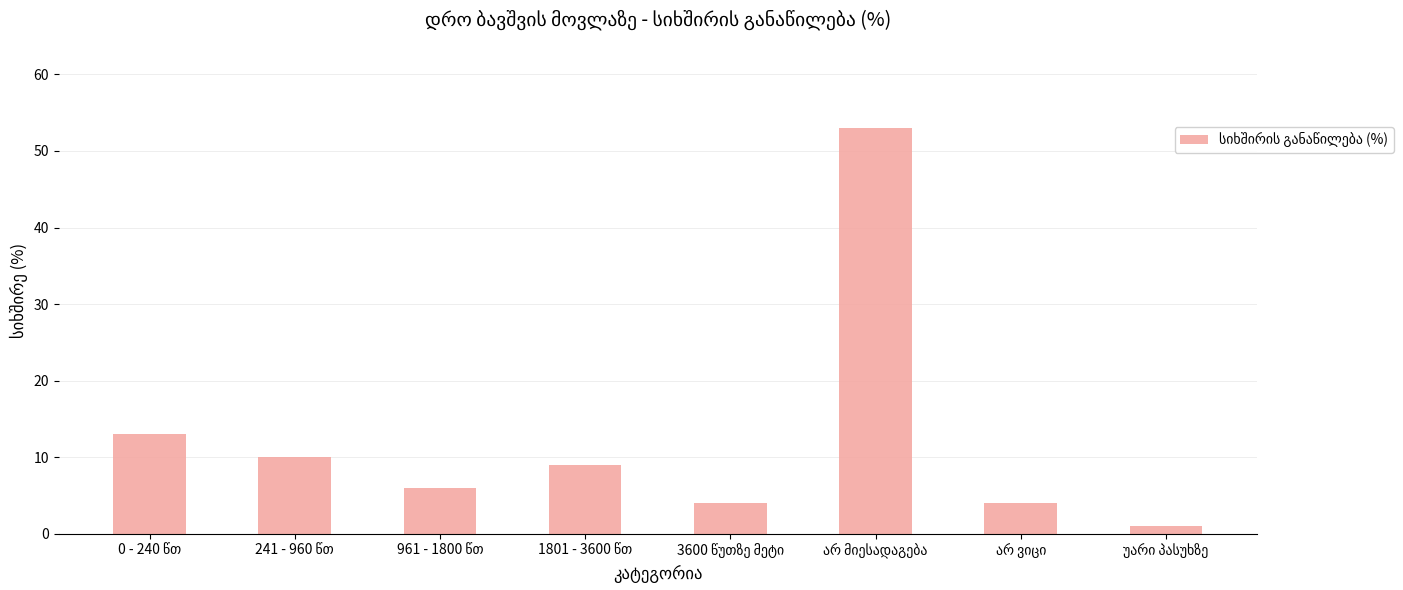

What is the difference between the second highest and second lowest values?

9